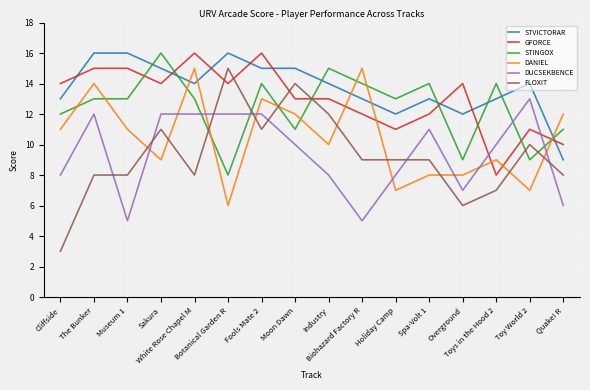

Which series has the largest range (max minus min)?

FLOXIT